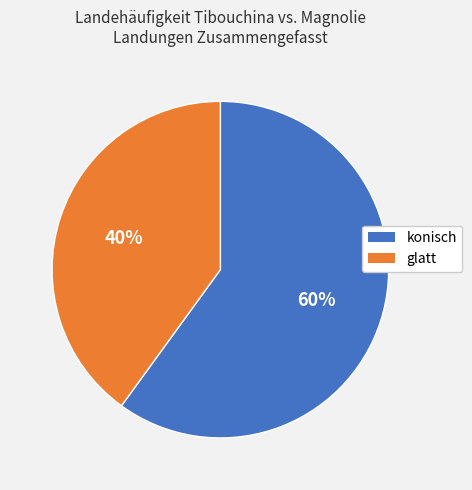

The konisch slice represents 48% of the pie. True or false?

False